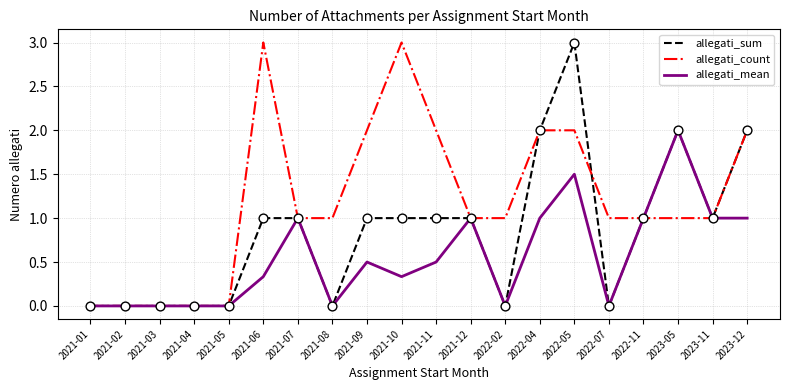

What position from the right is 2022-02?

8